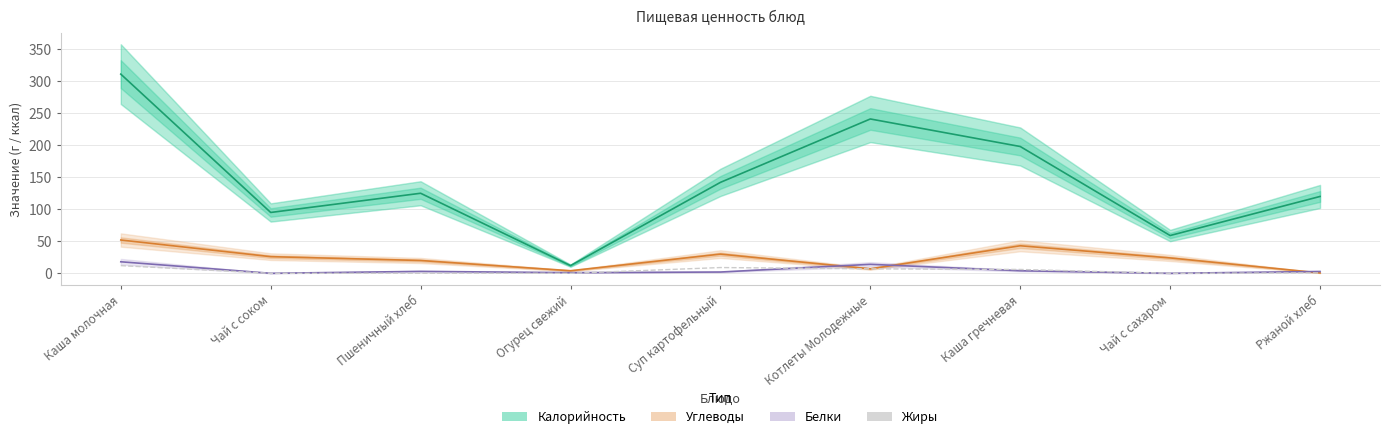

Which series has the widest spread of values?

Калорийность